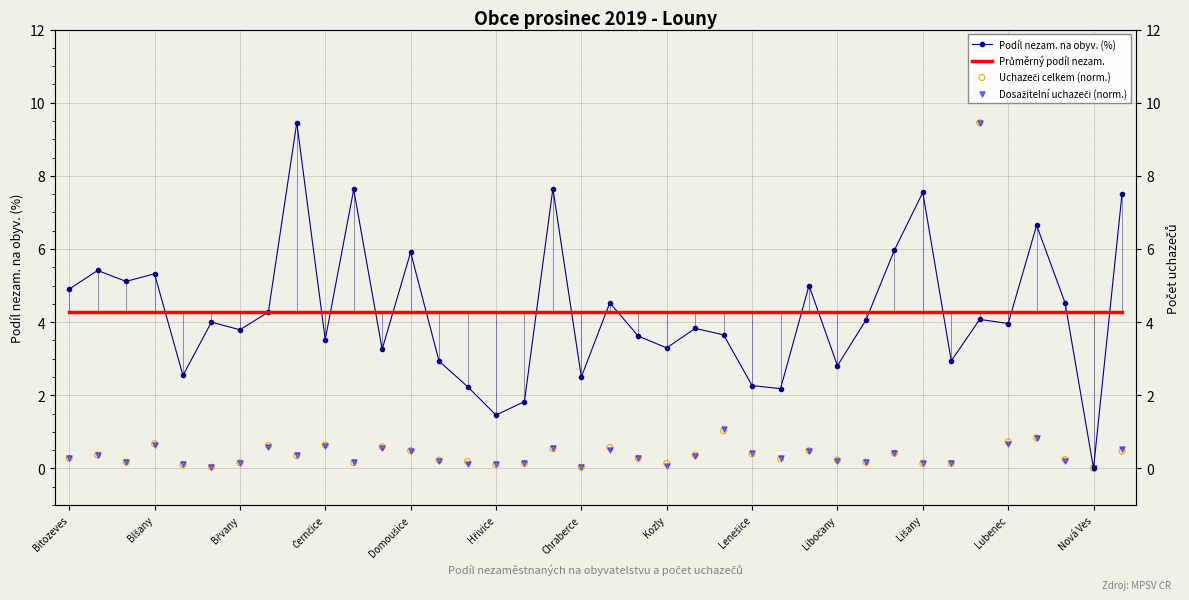

What are all the series names shown in the legend?

Podíl nezam. na obyv. (%), Průměrný podíl nezam., Uchazeči celkem (norm.), Dosažitelní uchazeči (norm.)